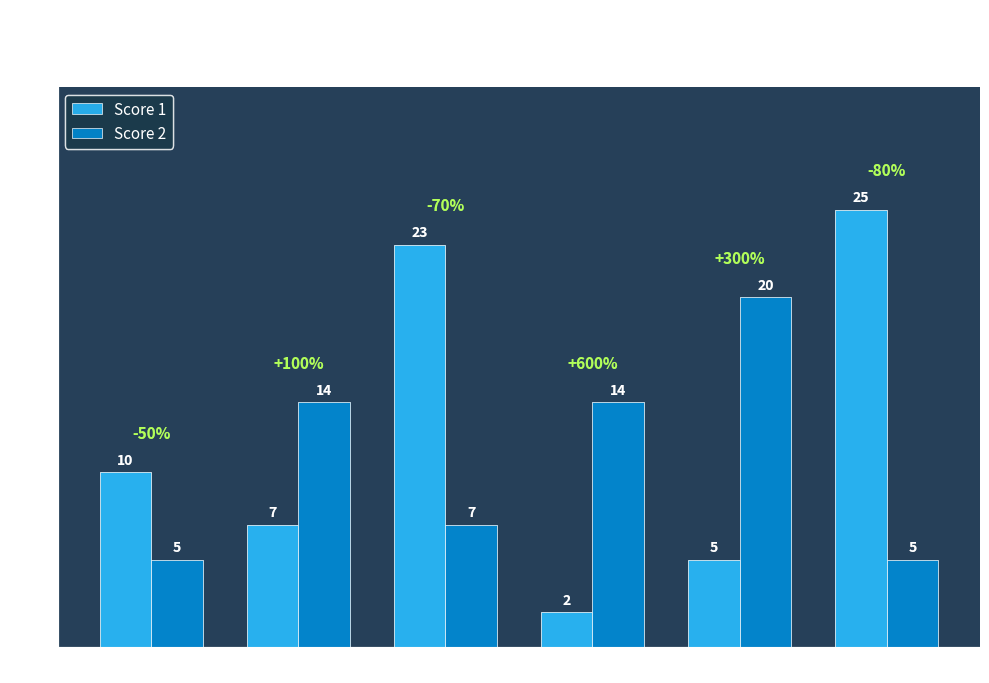

What are all the series names shown in the legend?

Score 1, Score 2